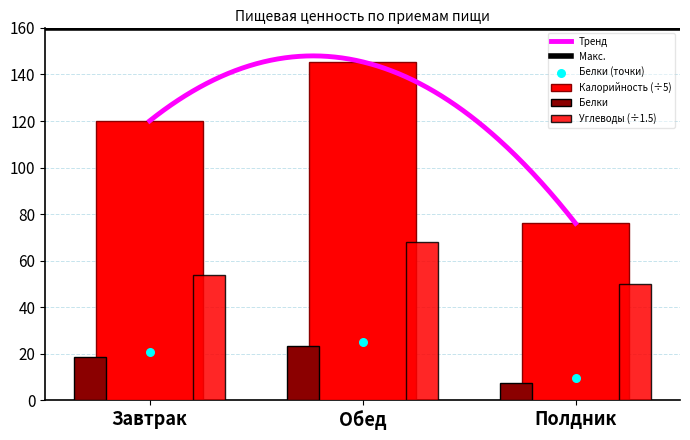

Which series has the largest total across all categories?

Калорийность